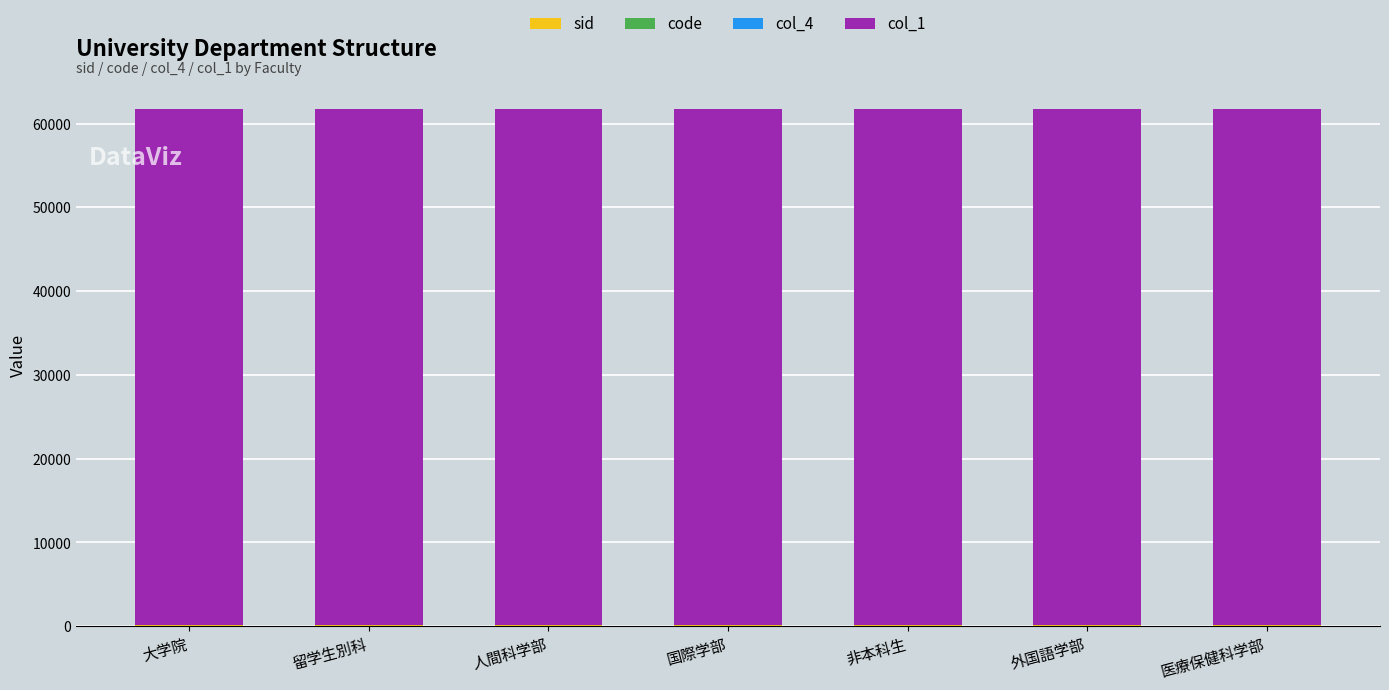

How many categories are shown in the chart?

7